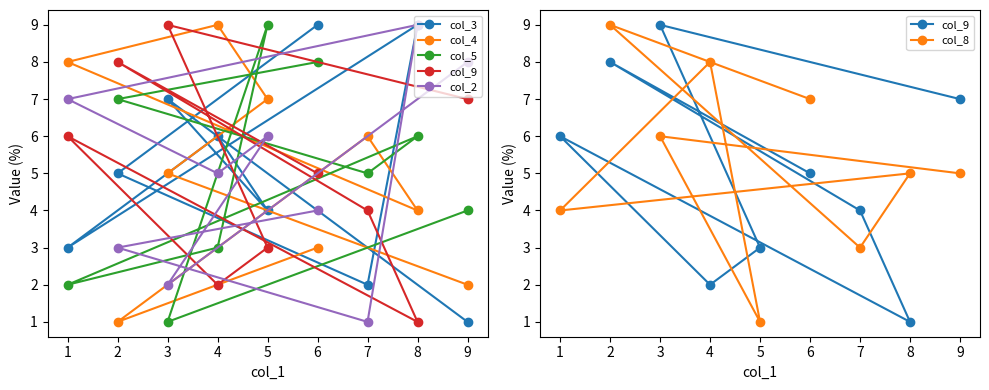

What is the highest value of the col_2 series?

9